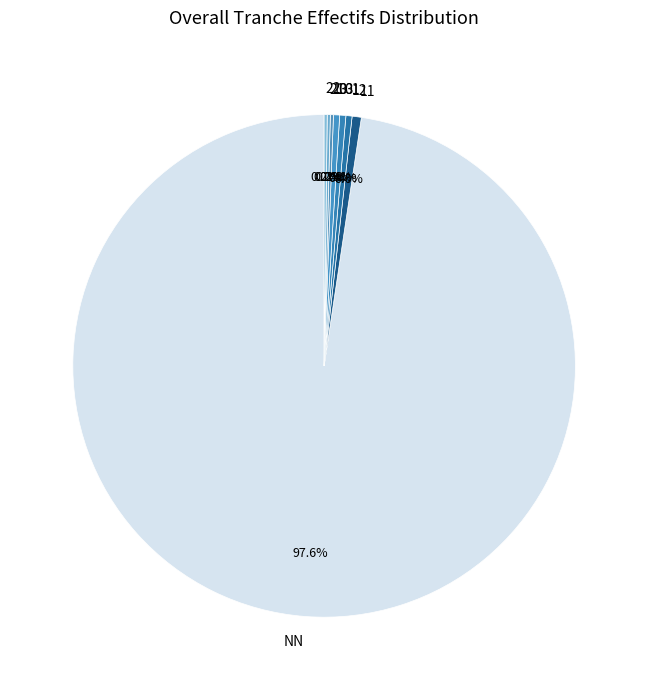

Is the sum of 12 and NN greater than half?

Yes